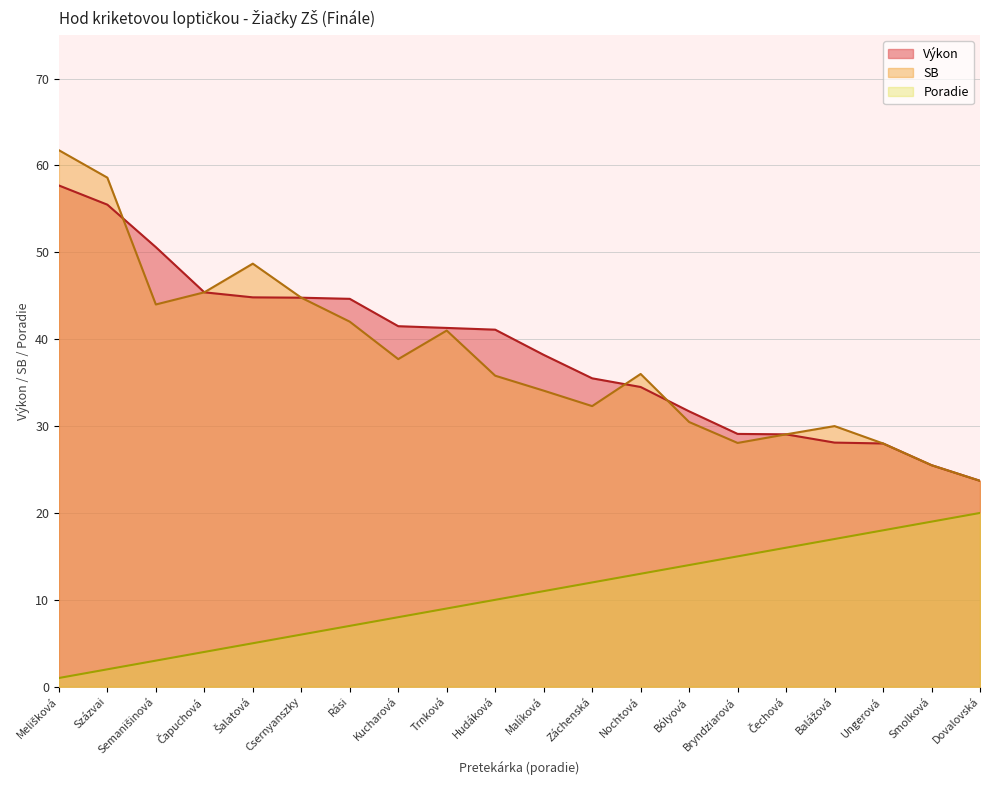

Reading left to right, transcribe all the data shown in this chart.

Výkon: Melišková=57.7	Százvai=55.5	Semanišinová=50.6	Čapuchová=45.4	Šalatová=44.8	Csernyanszky=44.8	Rási=44.6	Kucharová=41.5	Trnková=41.3	Hudáková=41.1	Malíková=38.2	Záchenská=35.5	Nochtová=34.5	Bólyová=31.7	Bryndziarová=29.1	Čechová=29.1	Balážová=28.1	Ungerová=28.0	Smolková=25.5	Dovalovská=23.7
SB: Melišková=61.8	Százvai=58.6	Semanišinová=44.0	Čapuchová=45.4	Šalatová=48.7	Csernyanszky=44.8	Rási=42.0	Kucharová=37.7	Trnková=41.0	Hudáková=35.8	Malíková=34.1	Záchenská=32.3	Nochtová=36.0	Bólyová=30.5	Bryndziarová=28.1	Čechová=29.1	Balážová=30.0	Ungerová=28.0	Smolková=25.5	Dovalovská=23.7
Poradie: Melišková=1.0	Százvai=2.0	Semanišinová=3.0	Čapuchová=4.0	Šalatová=5.0	Csernyanszky=6.0	Rási=7.0	Kucharová=8.0	Trnková=9.0	Hudáková=10.0	Malíková=11.0	Záchenská=12.0	Nochtová=13.0	Bólyová=14.0	Bryndziarová=15.0	Čechová=16.0	Balážová=17.0	Ungerová=18.0	Smolková=19.0	Dovalovská=20.0